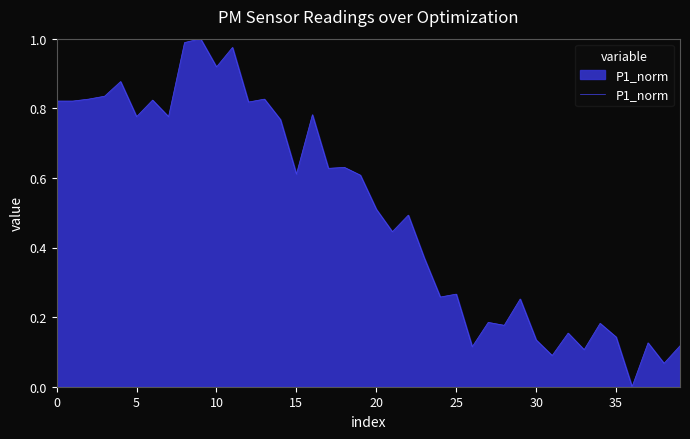

How many lines are shown in the chart?

1